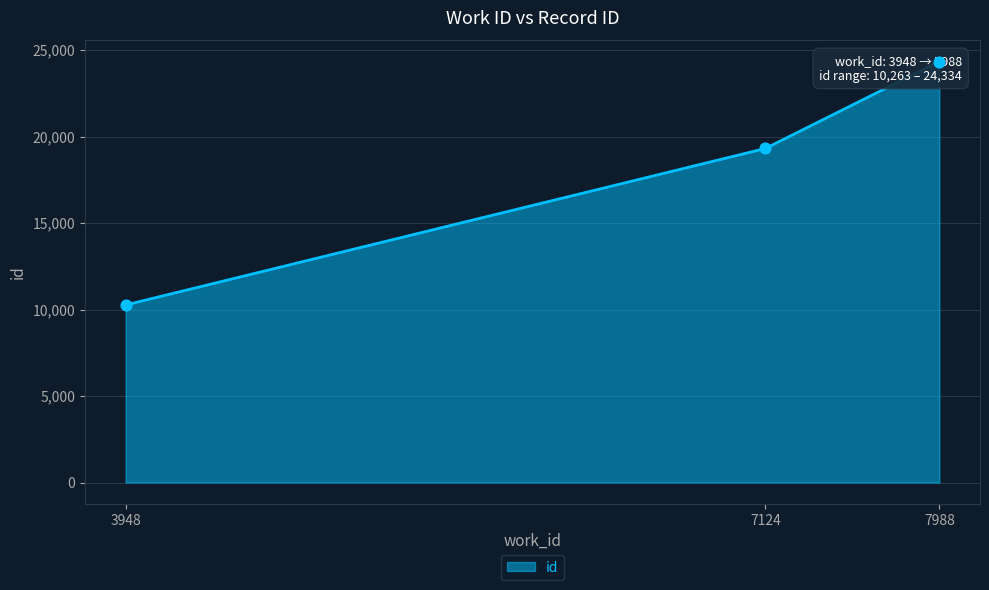

What is the ratio of the value at 3948 to the value at 7124?

0.5